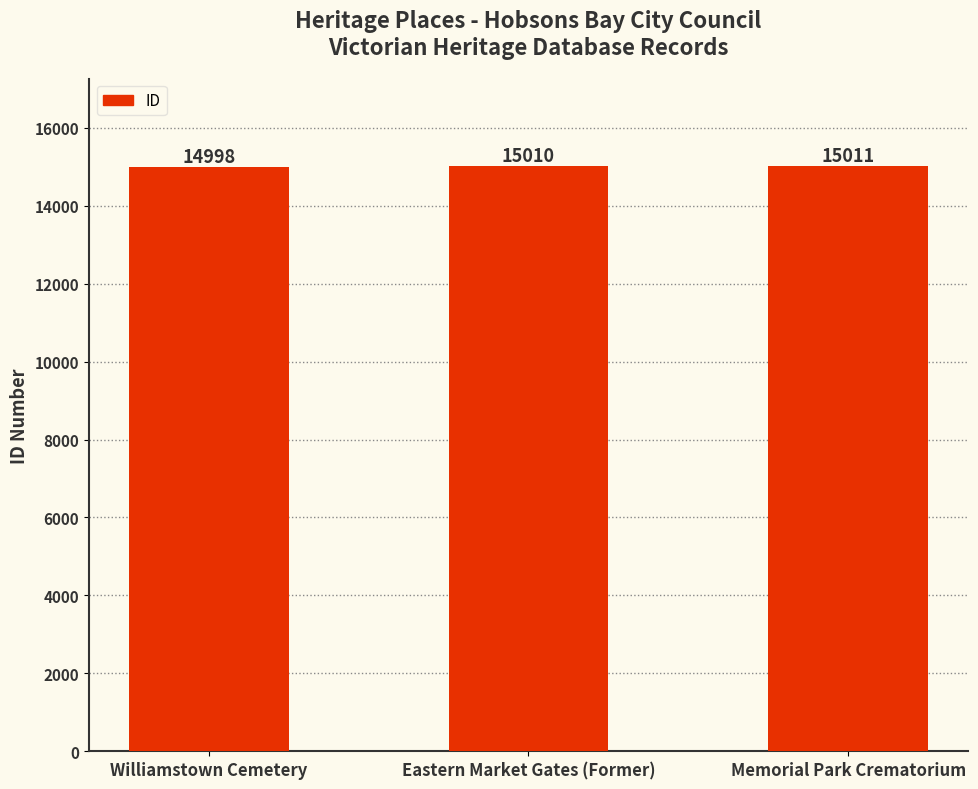

What is the change in value from Williamstown Cemetery to Memorial Park Crematorium?

+13